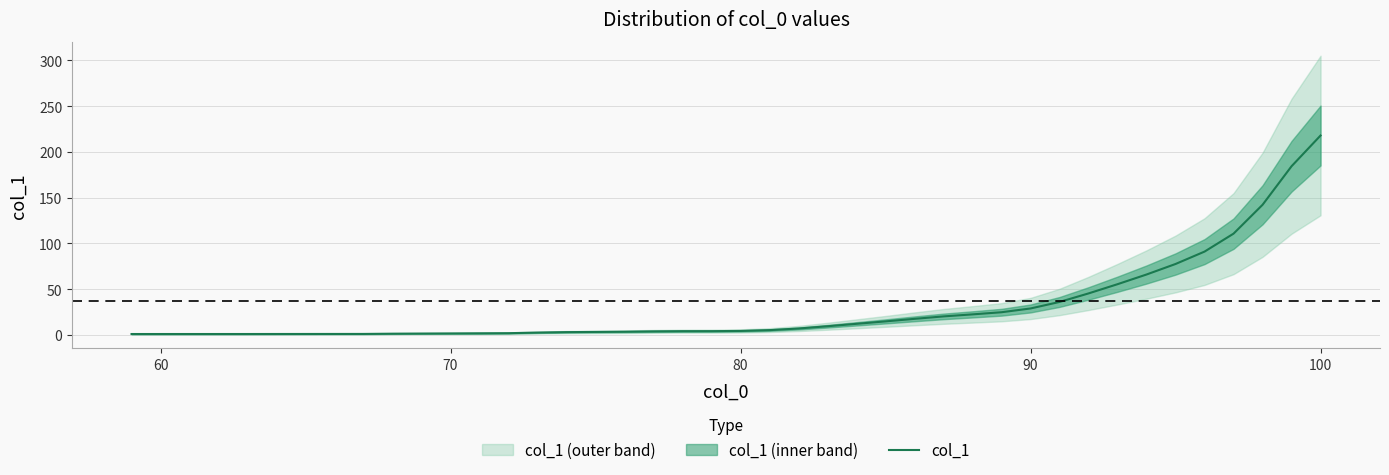

What is the maximum value for col_1?

217.9